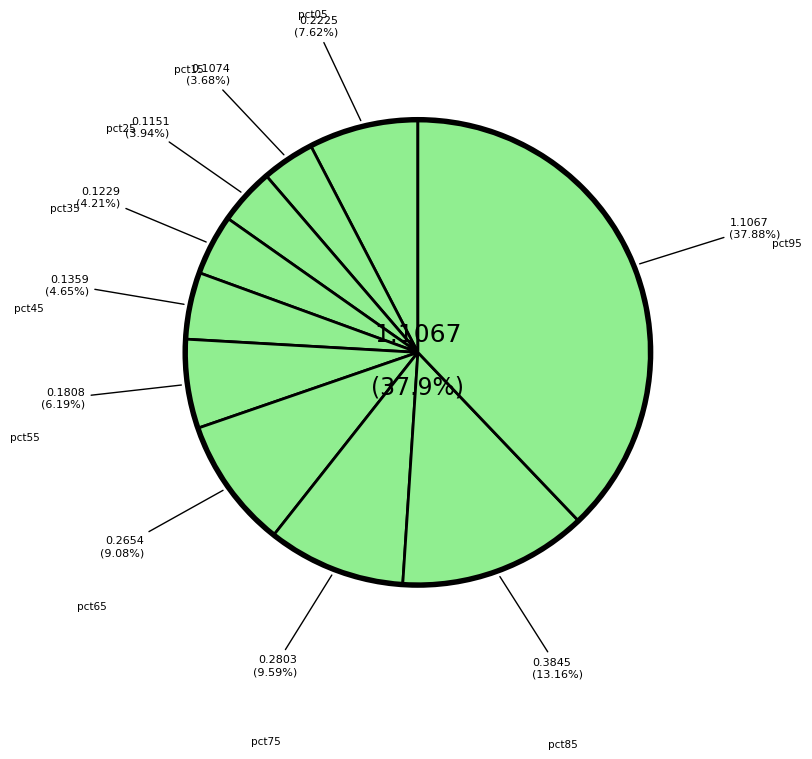

What is the largest slice in the pie chart?

pct95